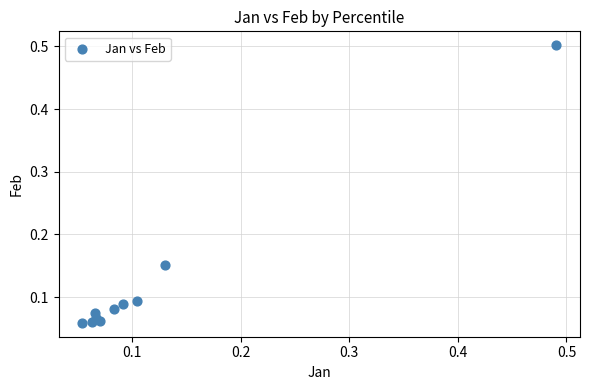

What is the range of X values (max minus min)?

0.4